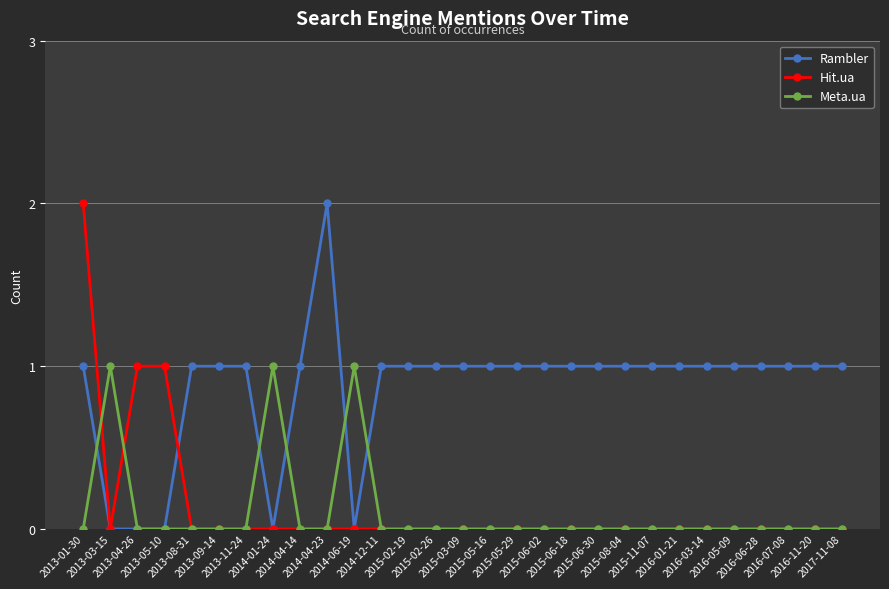

What is the label of the 17th point from the right?

2015-02-19